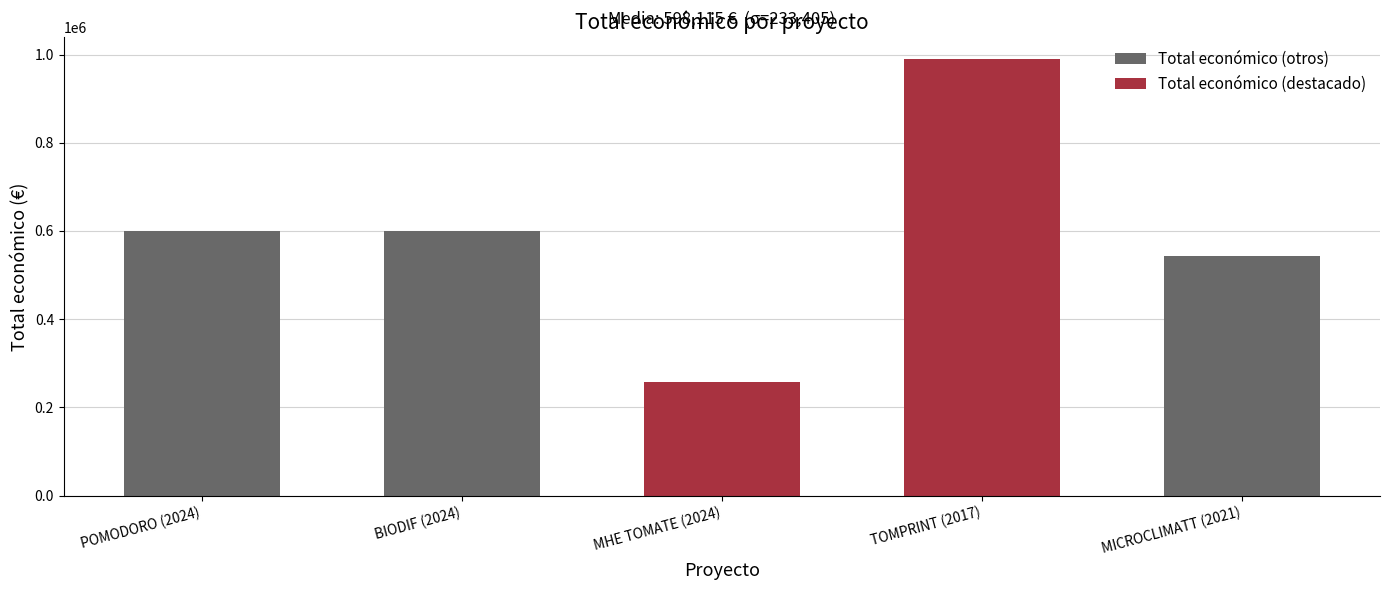

Does the chart contain stacked bars?

No